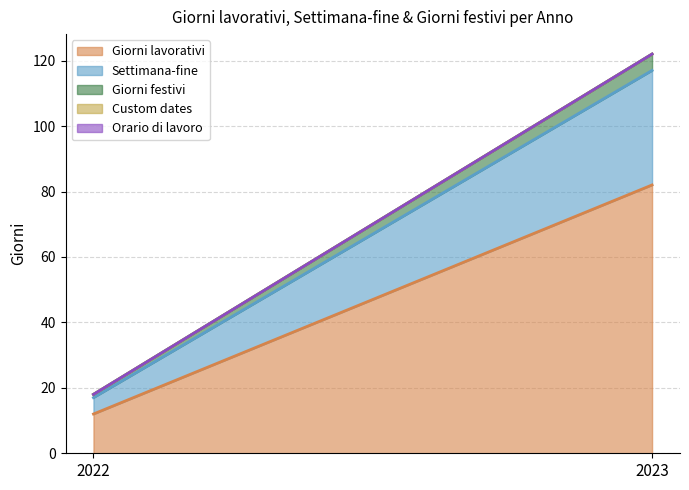

Is it true that Giorni lavorativi equals 12 at 2022?

True